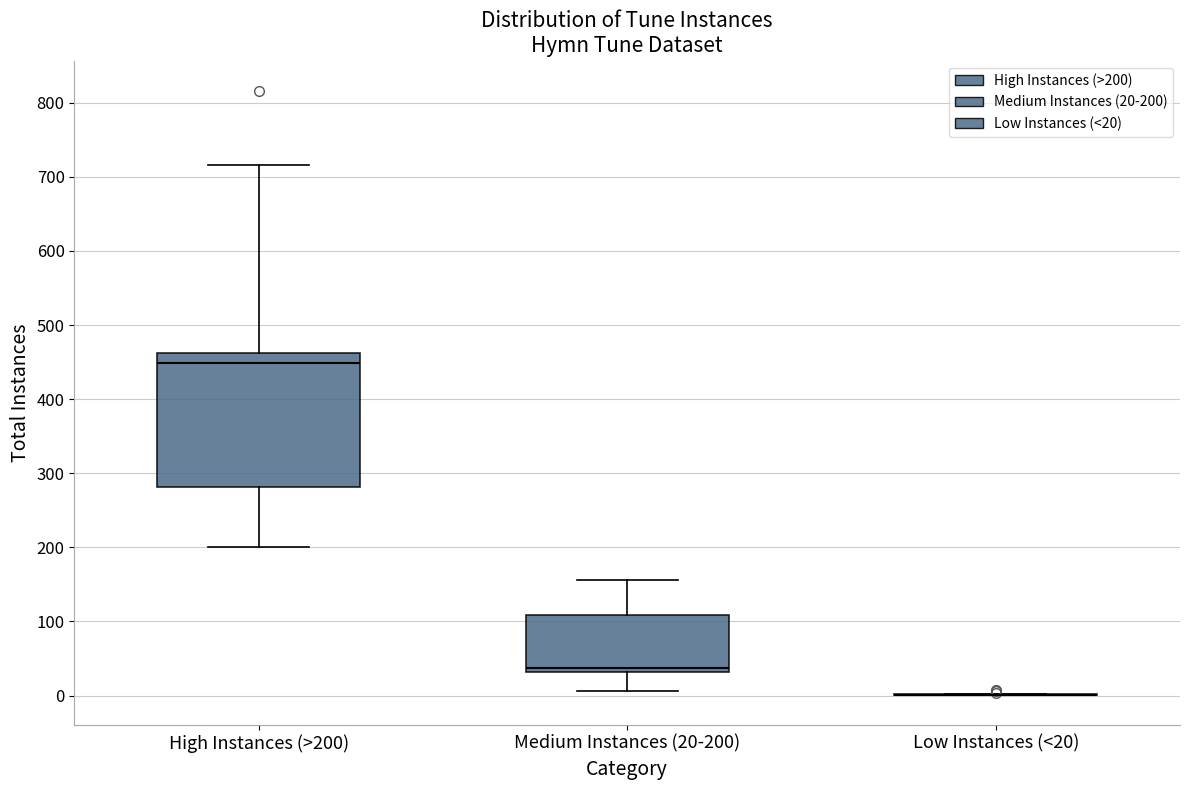

Which box is the tallest, from its lower edge to its upper edge?

High Instances (>200)